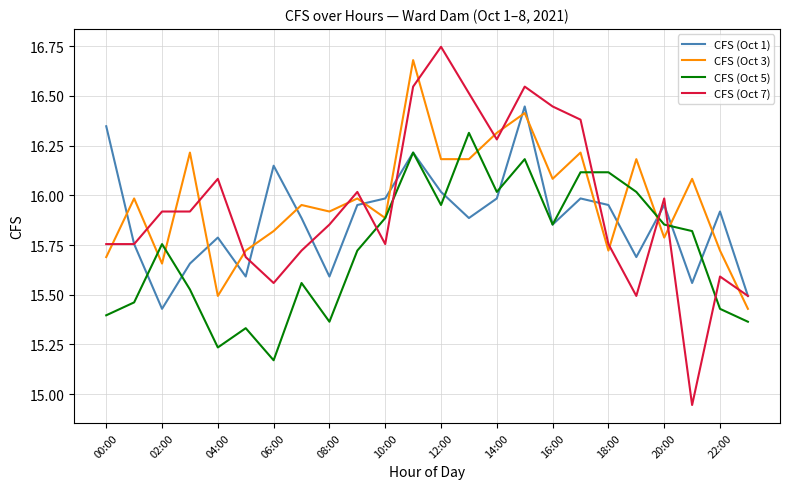

Which series has the largest range (max minus min)?

CFS (Oct 7)